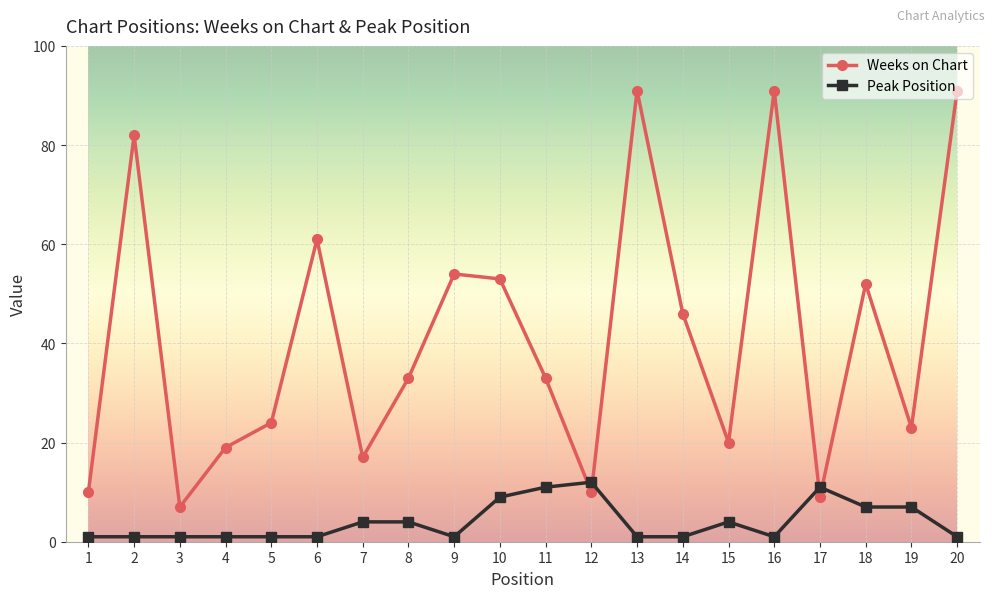

The Weeks on Chart series shows 91 at 13. True or false?

True